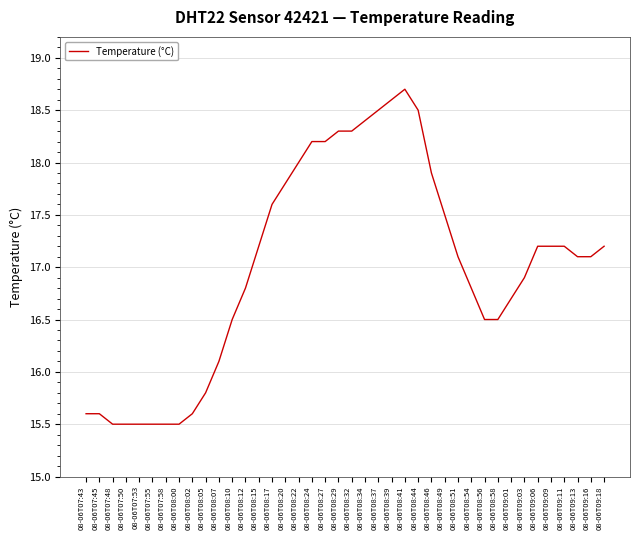

What is the greatest value displayed?

18.7